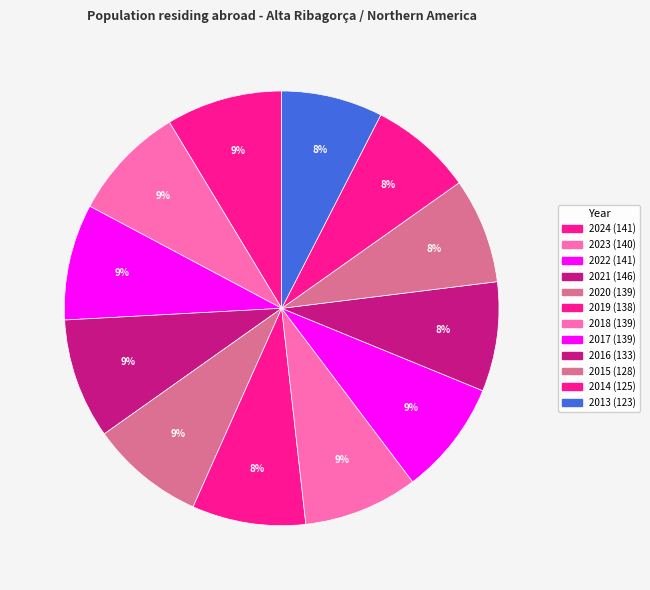

To the nearest percent, what is the difference between the largest and smallest slice percentages?

1%